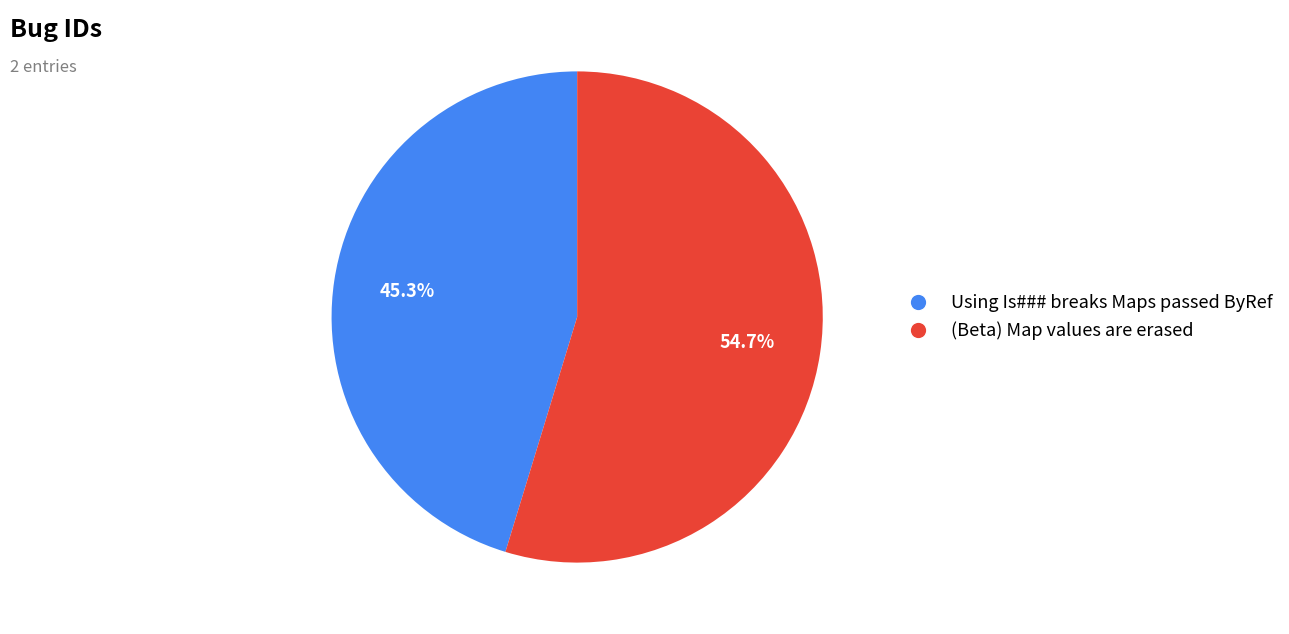

Which has a higher value, Using Is### breaks Maps passed ByRef or (Beta) Map values are erased?

(Beta) Map values are erased